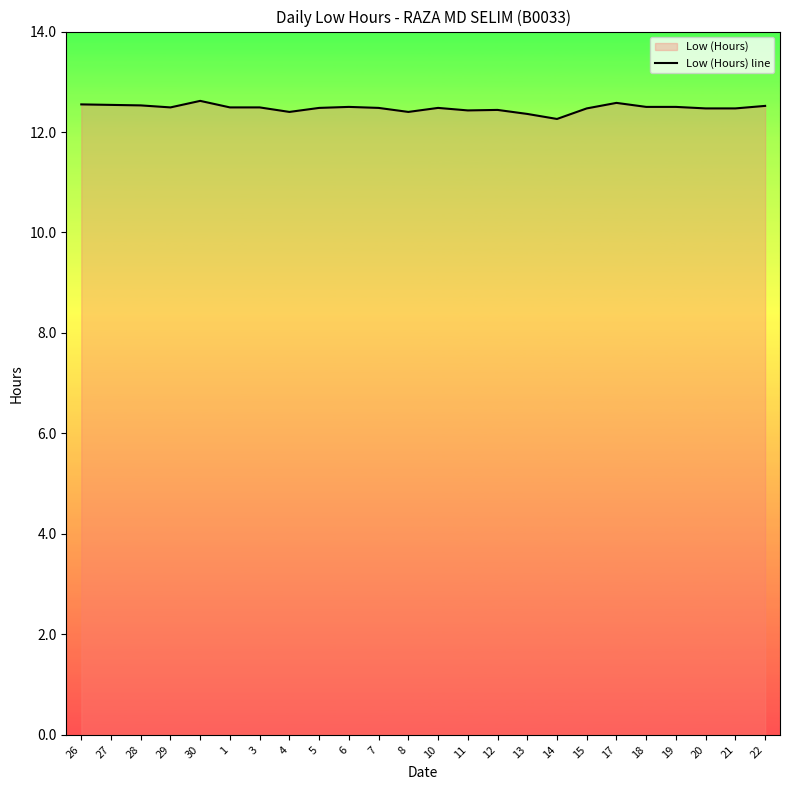

True or false: the data shows 6.4 at 18.

False